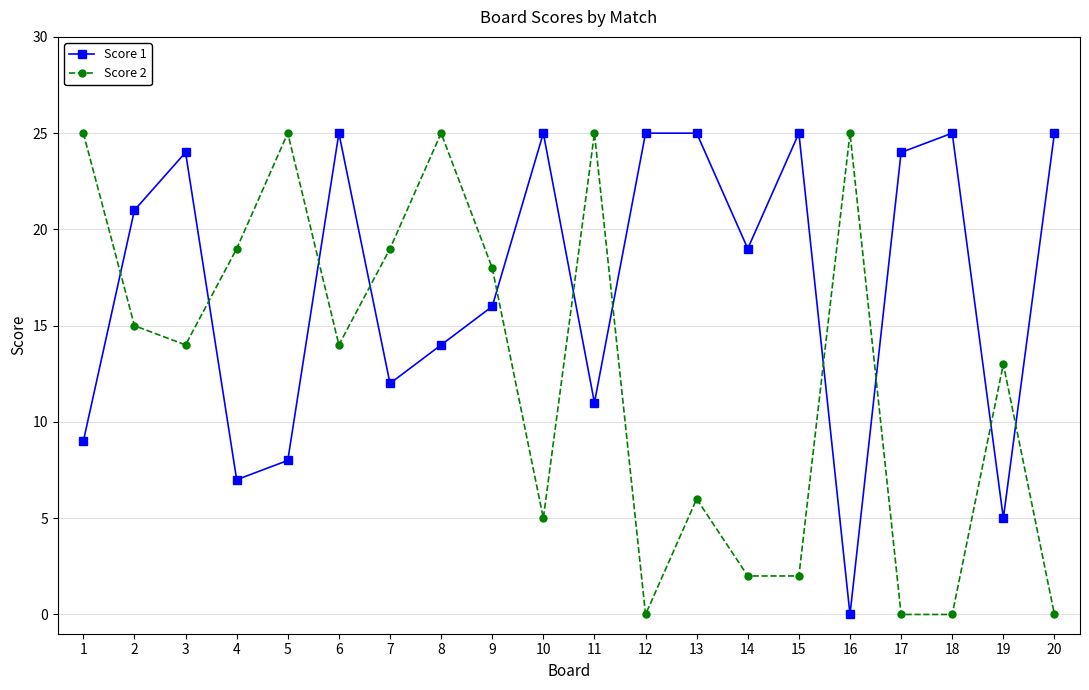

What are all the series names shown in the legend?

Score 1, Score 2